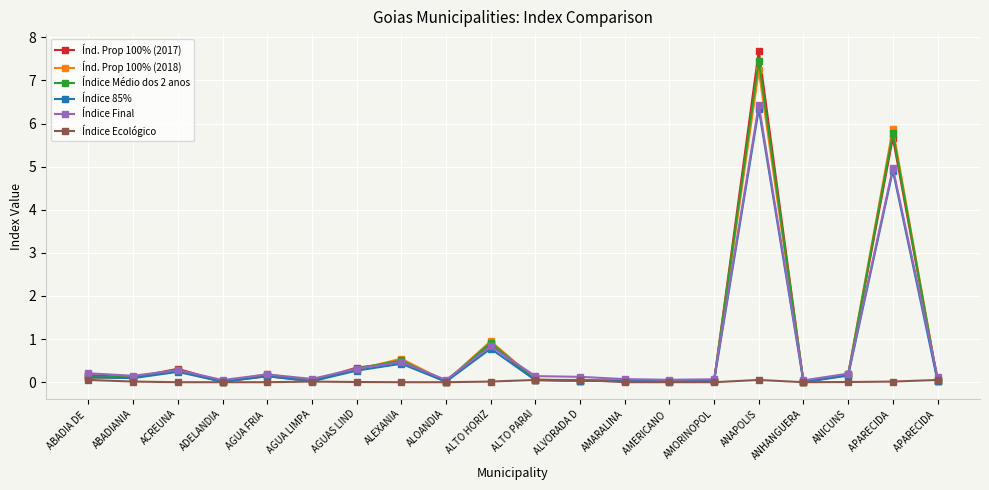

List the labels in order of Índice Médio dos 2 anos value, smallest first.

ANHANGUERA, ADELANDIA, ALOANDIA, AMERICANO , AGUA LIMPA, AMORINOPOL, APARECIDA , AMARALINA, ALVORADA D, ALTO PARAI, ABADIANIA, ABADIA DE , AGUA FRIA , ANICUNS, ACREUNA, AGUAS LIND, ALEXANIA, ALTO HORIZ, APARECIDA , ANAPOLIS